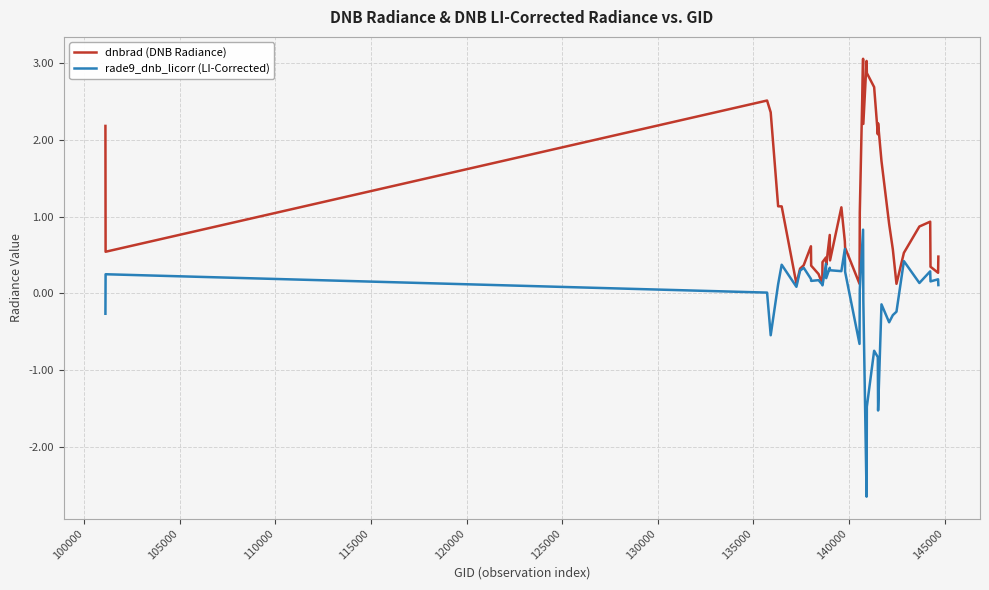

Rank the series by their maximum value, from highest to lowest.

dnbrad (DNB Radiance), rade9_dnb_licorr (LI-Corrected)